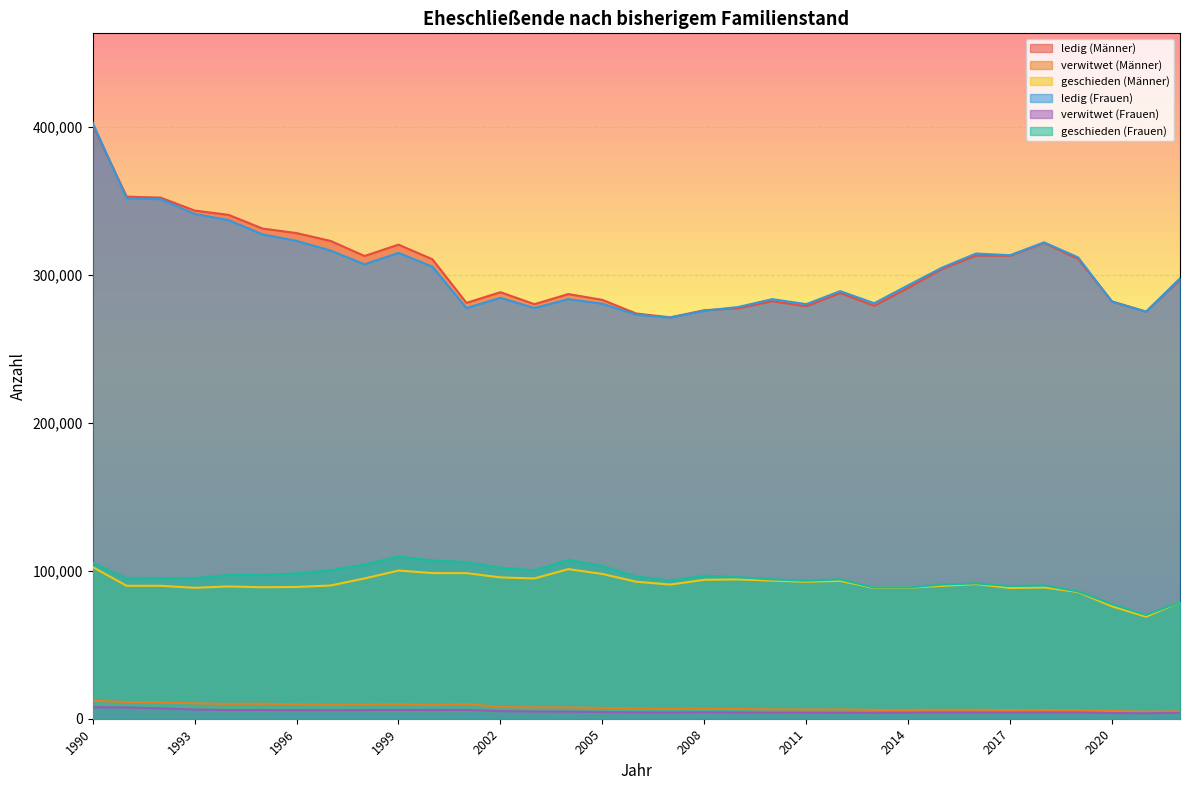

Where is the first local maximum for geschieden (Frauen)?

1992